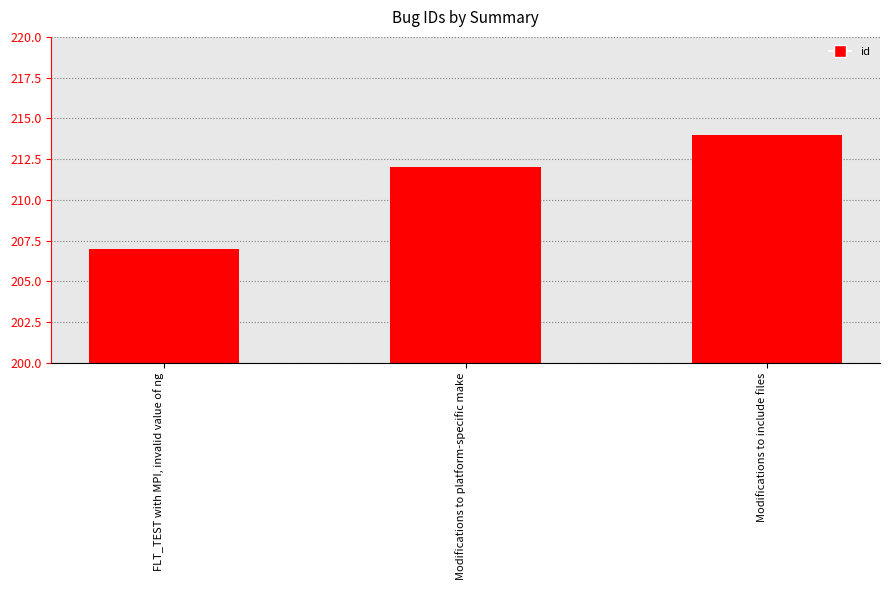

What is the difference between the maximum and minimum values?

7